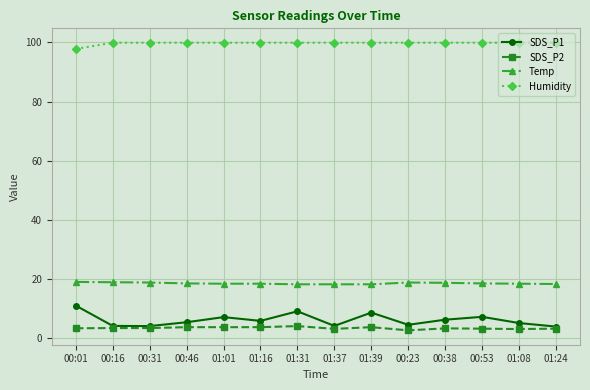

What is the label of the 12th point from the left?

00:53